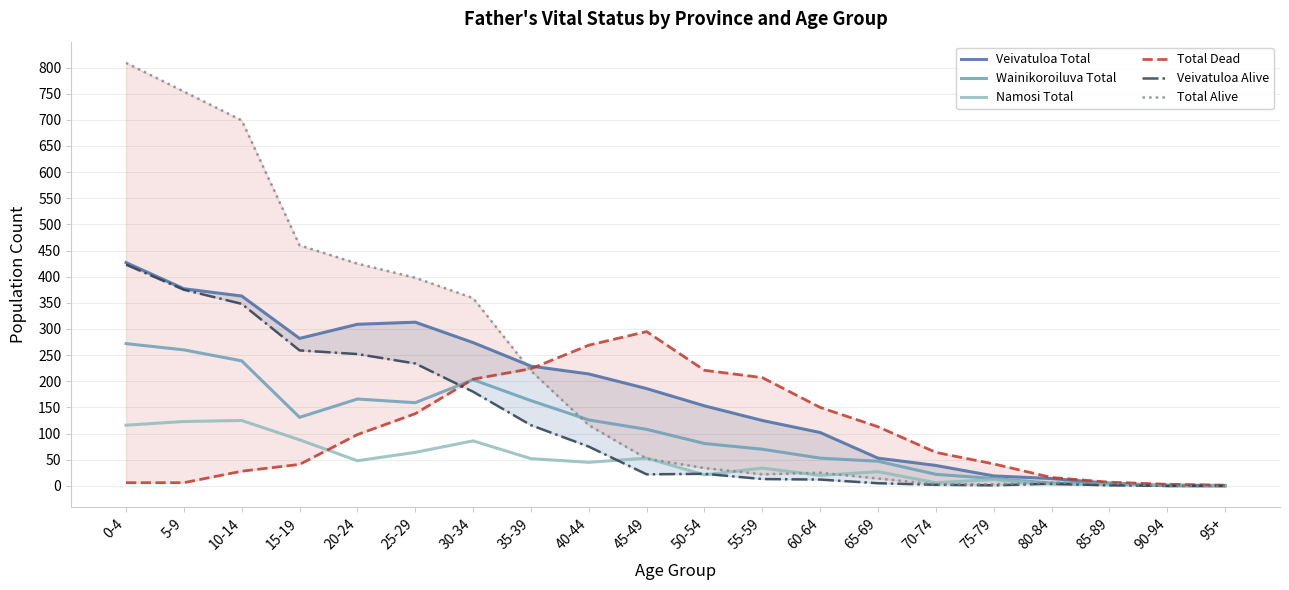

How many lines are shown in the chart?

6